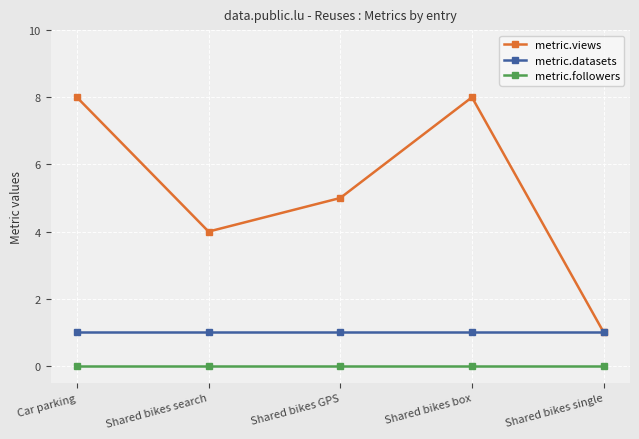

Reading left to right, what are all the values shown in this chart?

metric.views: 8	4	5	8	1
metric.datasets: 1	1	1	1	1
metric.followers: 0	0	0	0	0